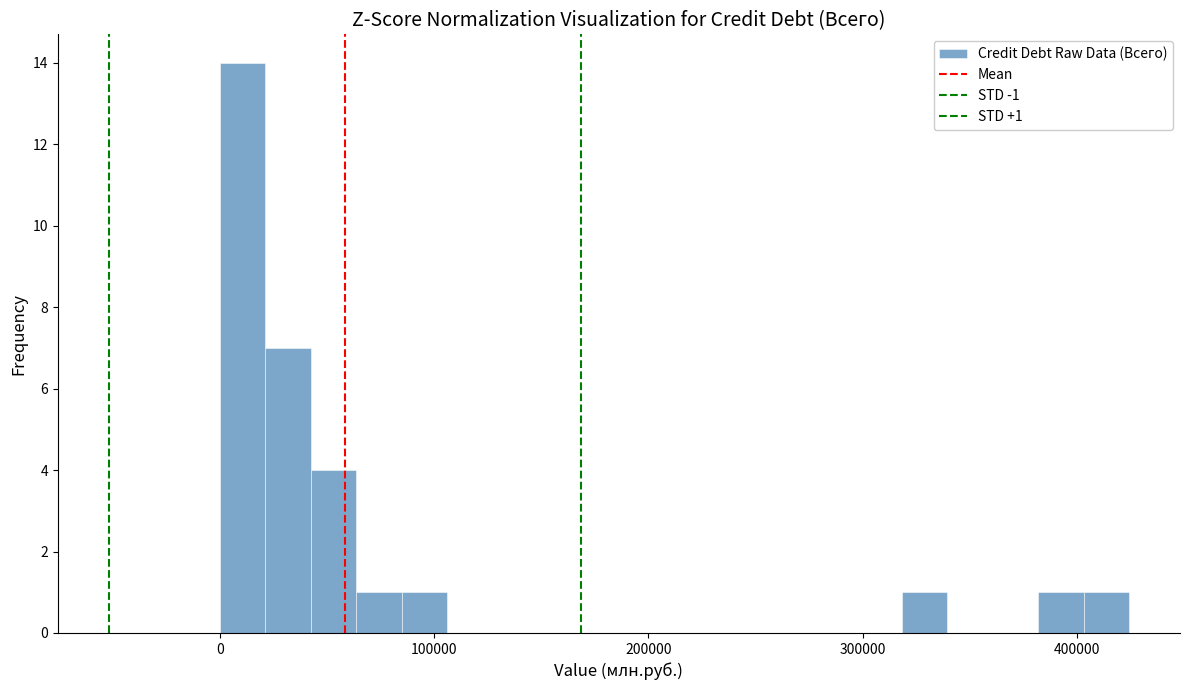

Around what value on the x-axis is the tallest bar? Give the approximate position of its centre, as read against the axis.

10000